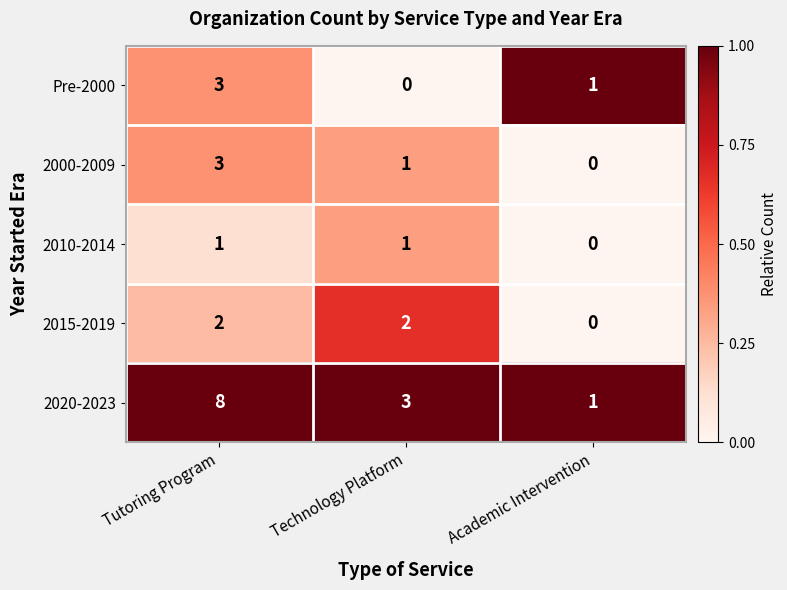

The 2000-2009 series shows 1 at Academic Intervention. True or false?

False